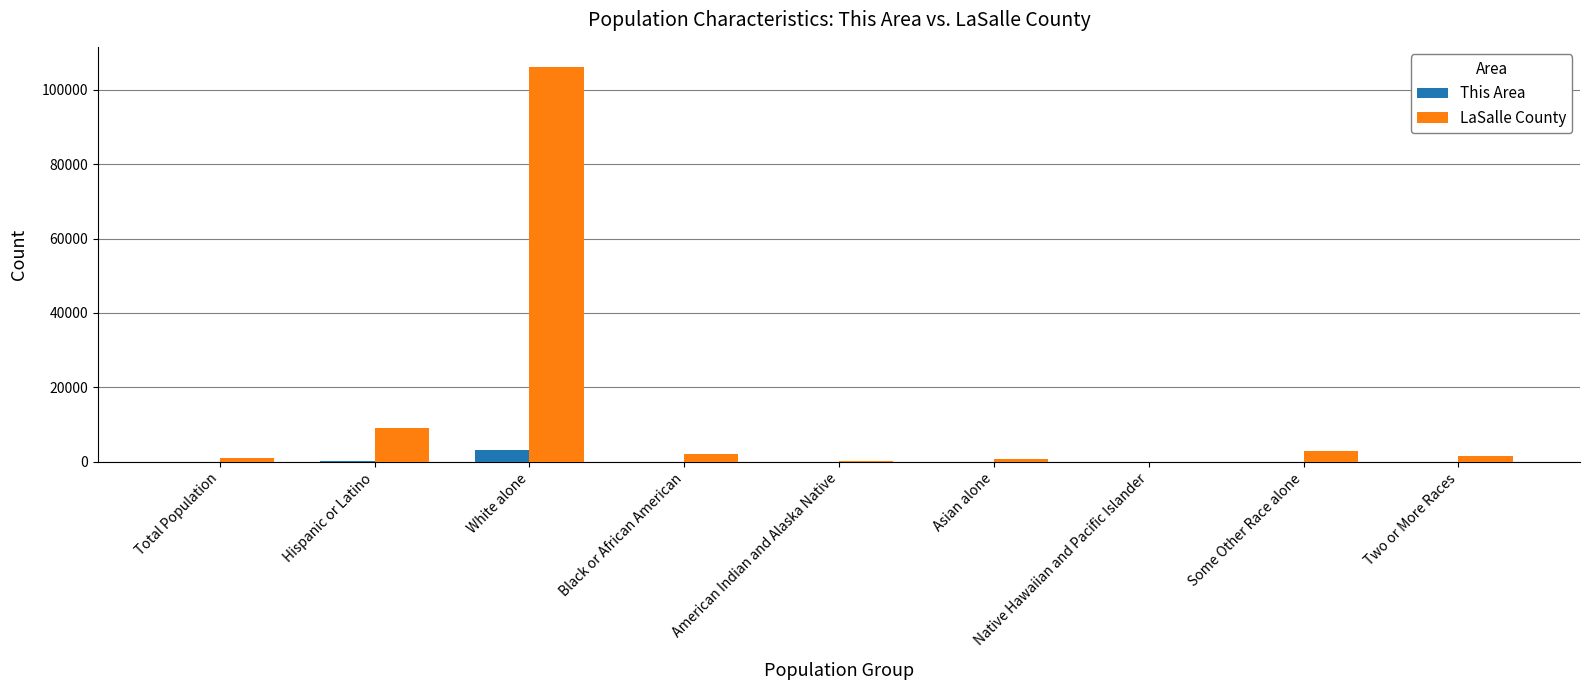

Between White alone and Some Other Race alone, which series saw the biggest shift?

LaSalle County